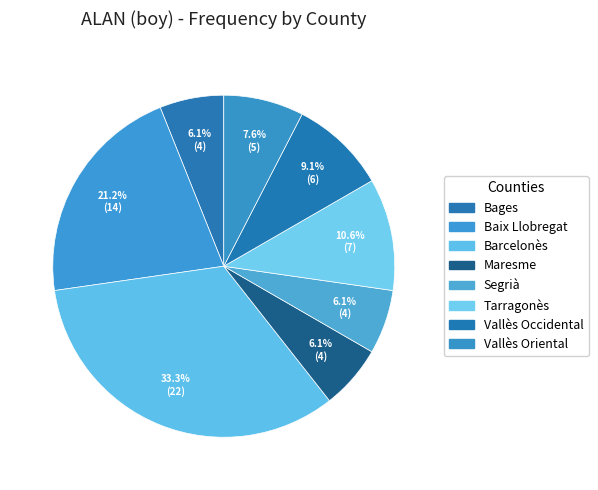

The Vallès Occidental slice represents 9% of the pie. True or false?

True